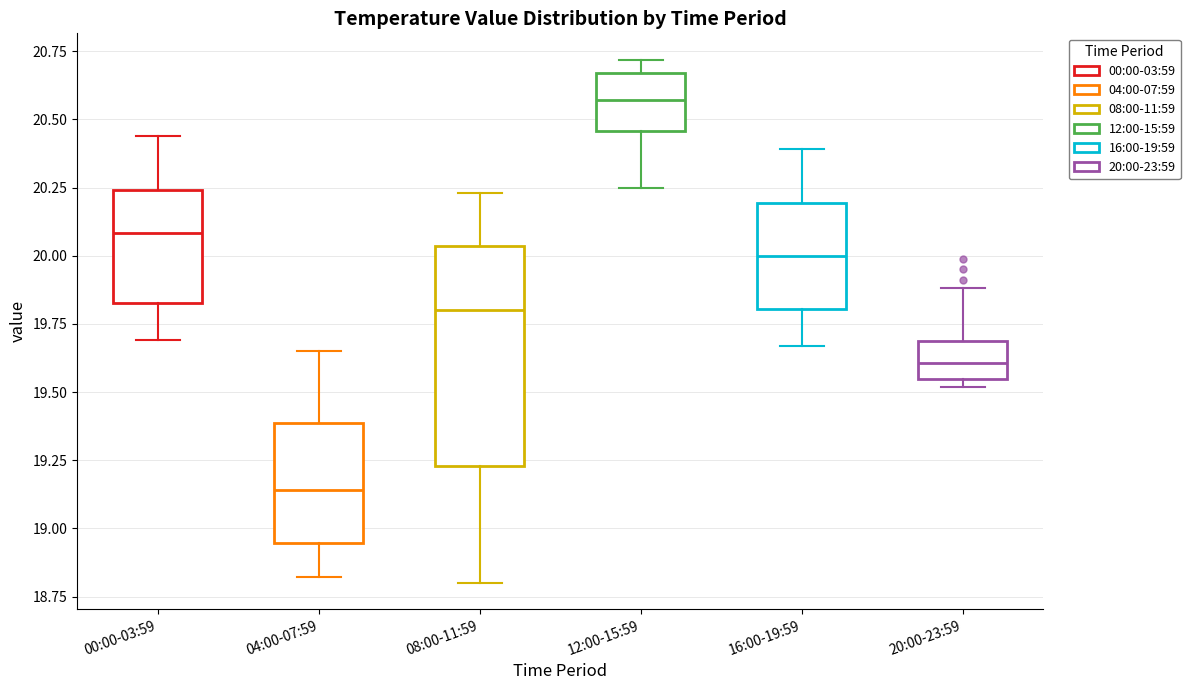

Which box is the tallest, from its lower edge to its upper edge?

08:00-11:59